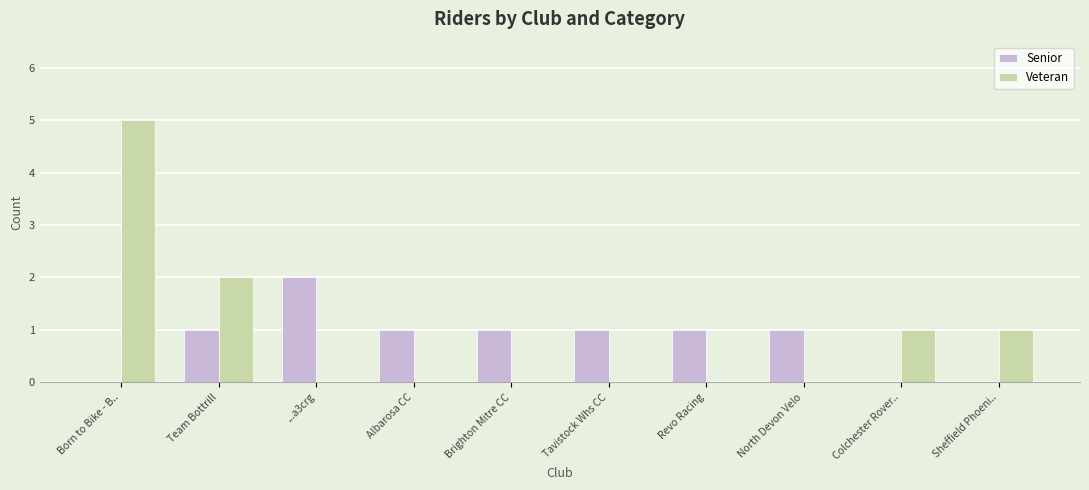

What are all the series names shown in the legend?

Senior, Veteran